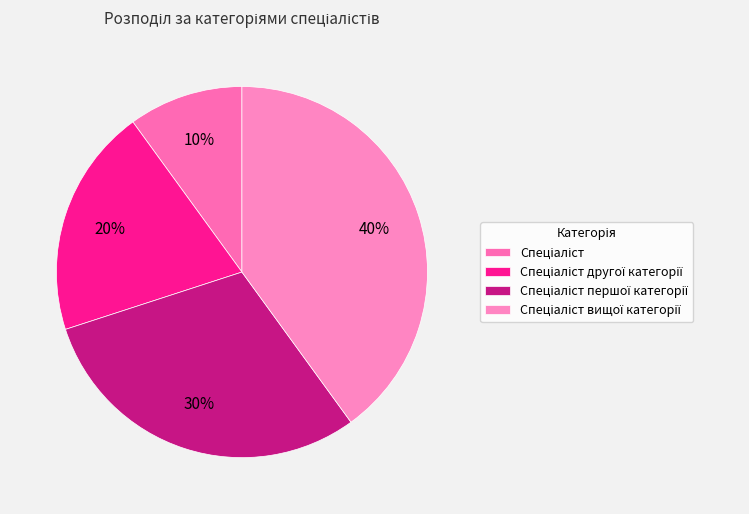

To the nearest percent, what percentage of the pie is Спеціаліст вищої категорії?

40%